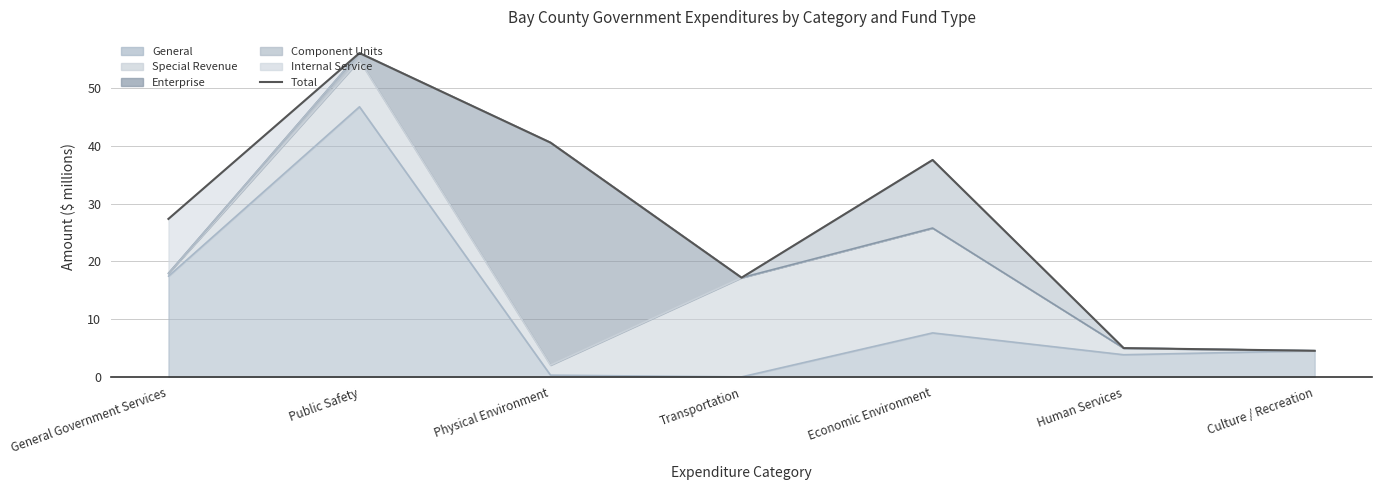

Which label corresponds to the largest value in the chart?

Public Safety